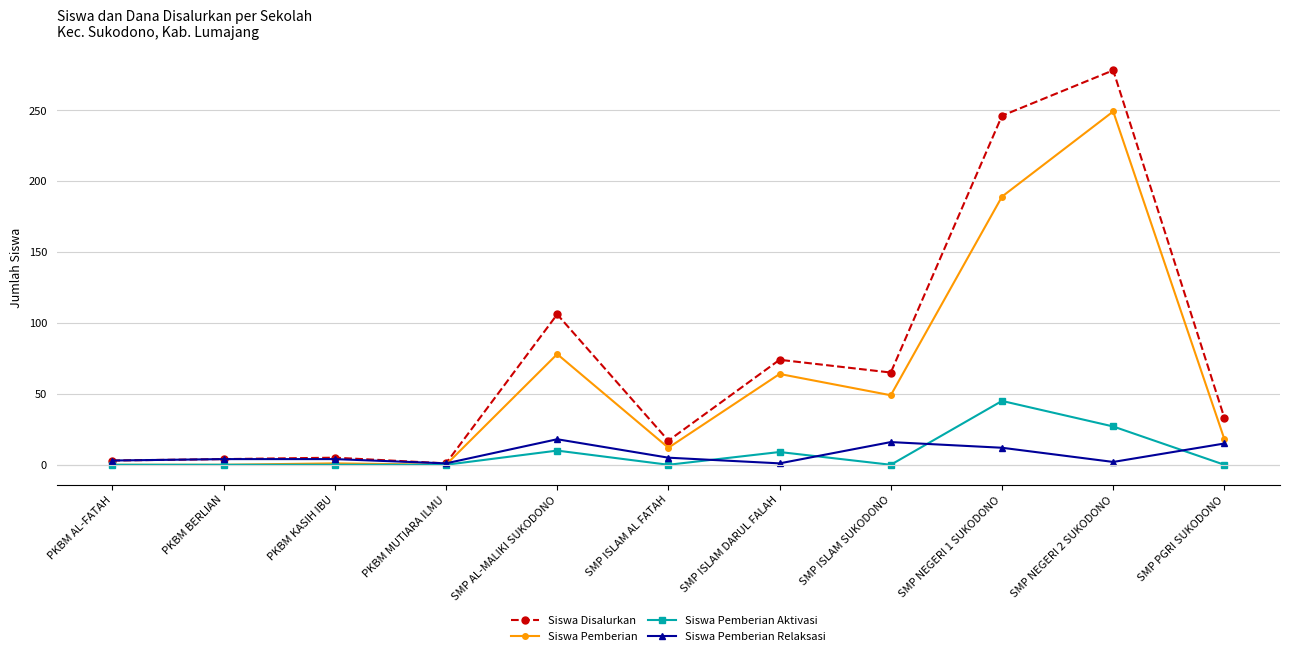

The value of Siswa Disalurkan at SMP NEGERI 2 SUKODONO is 403. True or false?

False